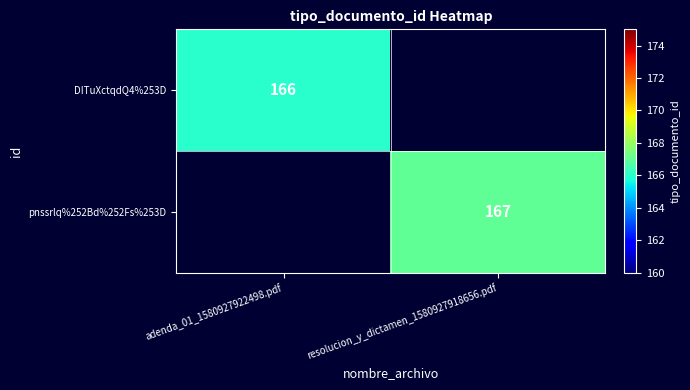

The pnssrlq%252Bd%252Fs%253D series shows 244 at resolucion_y_dictamen_1580927918656.pdf. True or false?

False